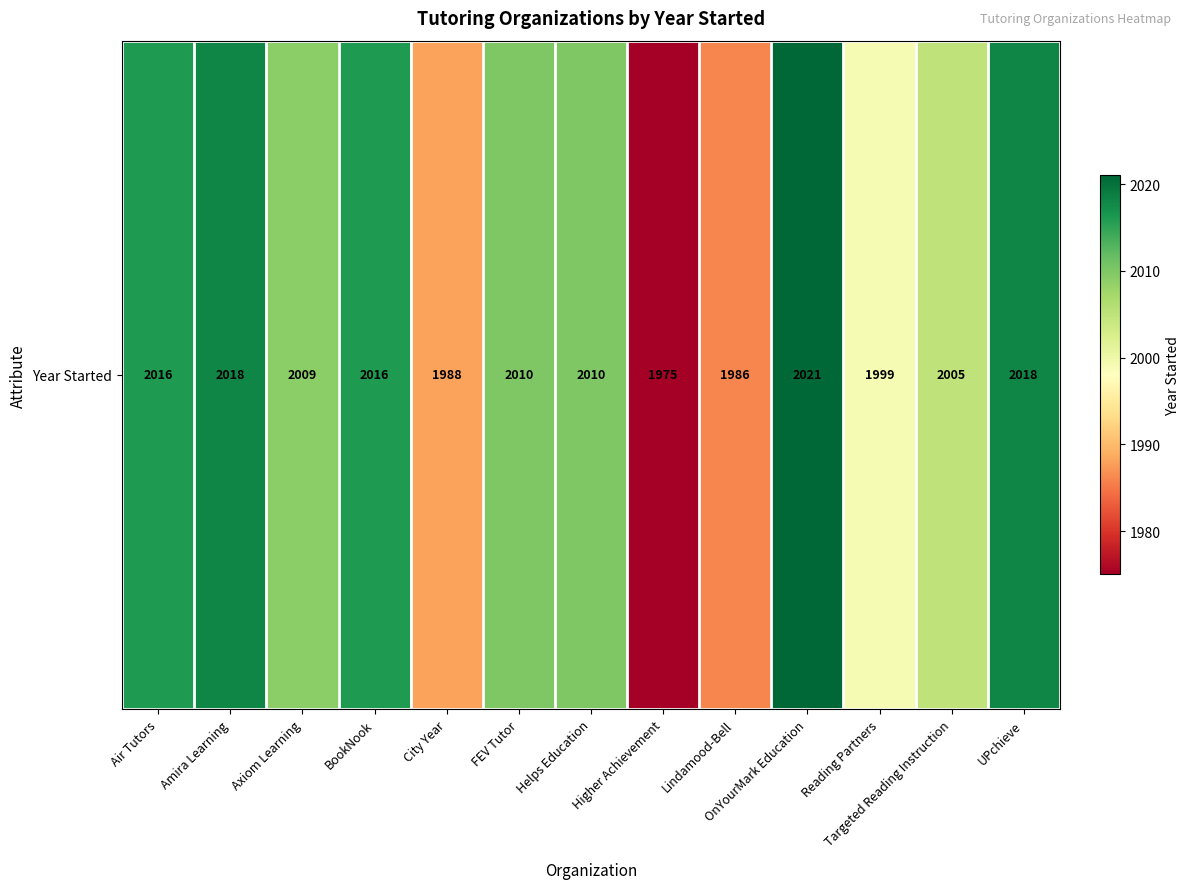

At which label does the data first exceed 2010?

Air Tutors